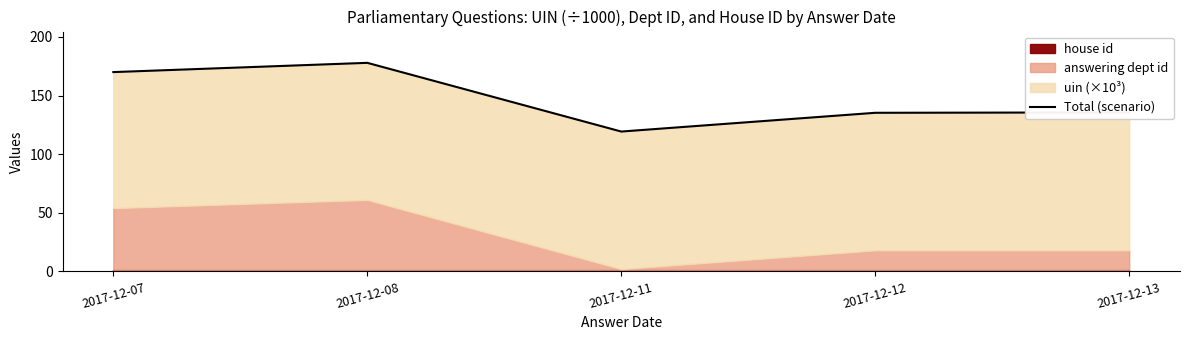

True or false: there are more than 2 points higher than both neighbors.

False